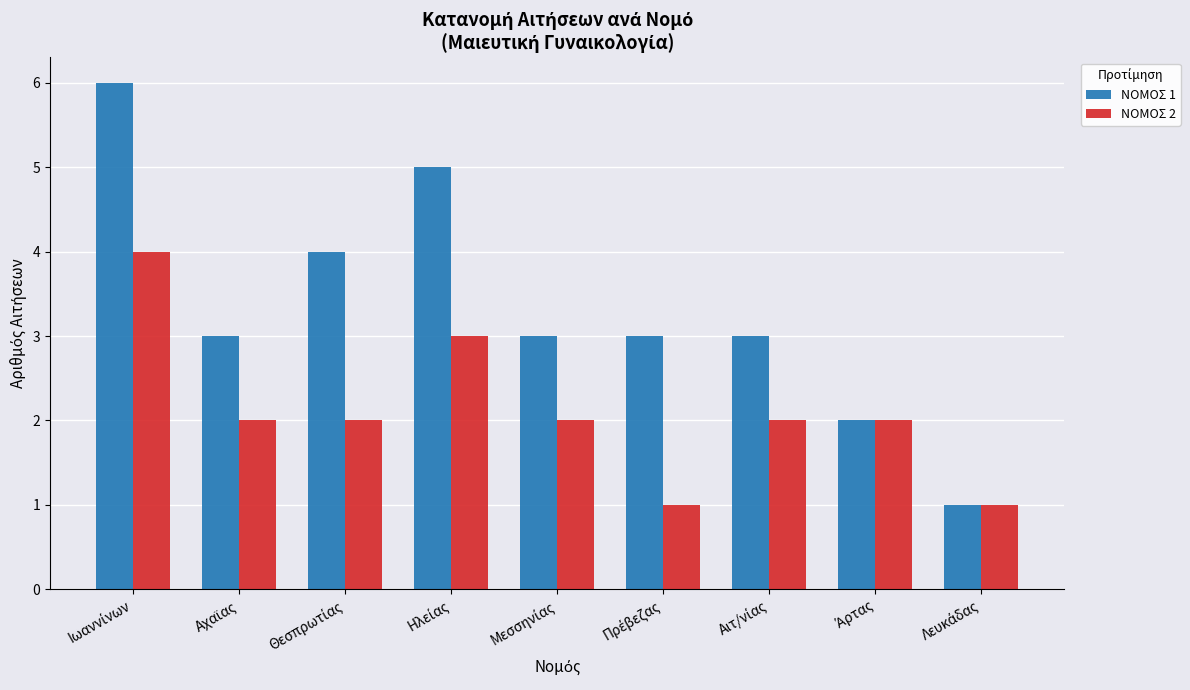

Which series has the largest total across all categories?

ΝΟΜΟΣ 1